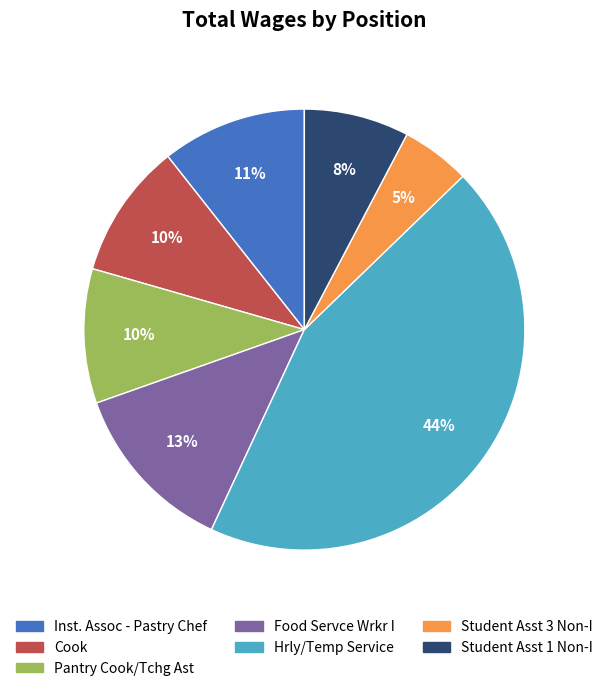

Combined, do Cook and Food Servce Wrkr I account for over 50%?

No